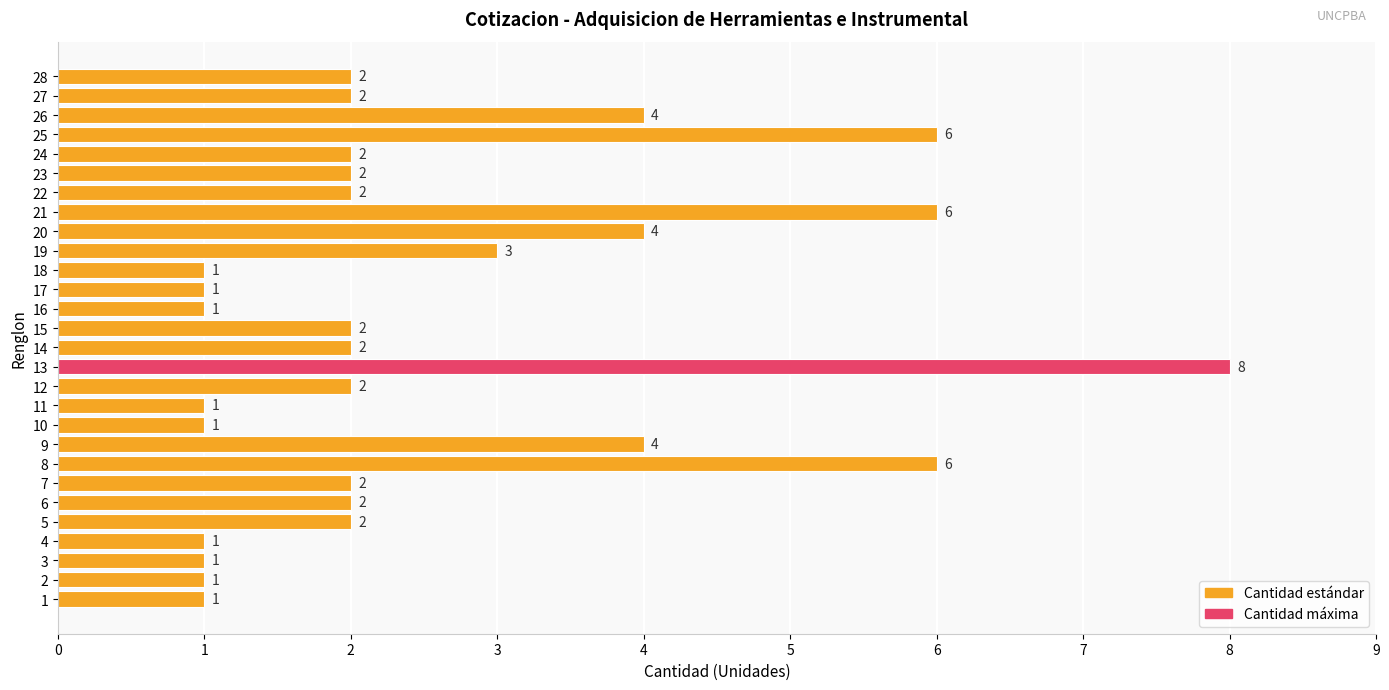

Are the bars horizontal?

Yes